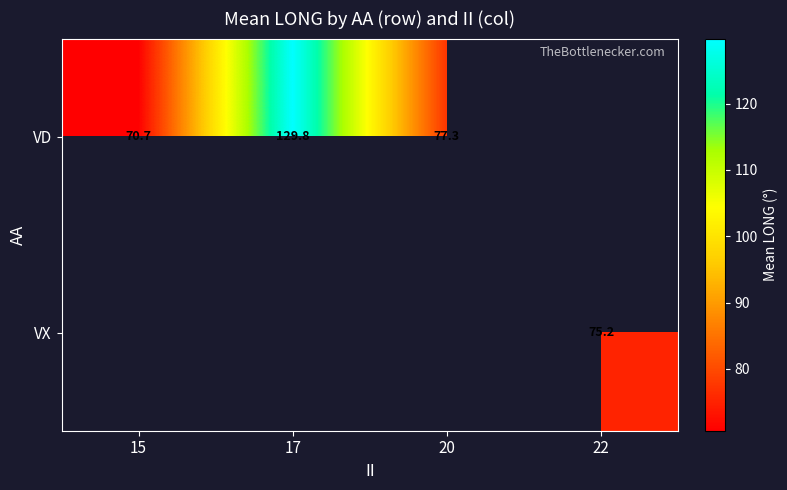

Is the value of VX at 22 greater than the value of VD at 17?

No